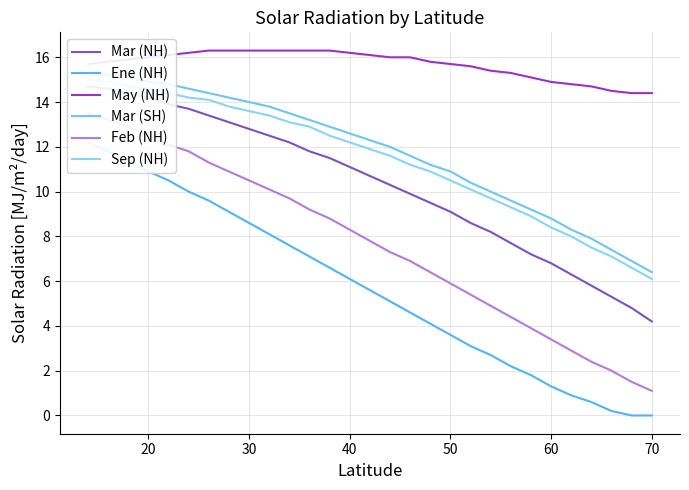

How many values in the Sep (NH) series are below 11?

12